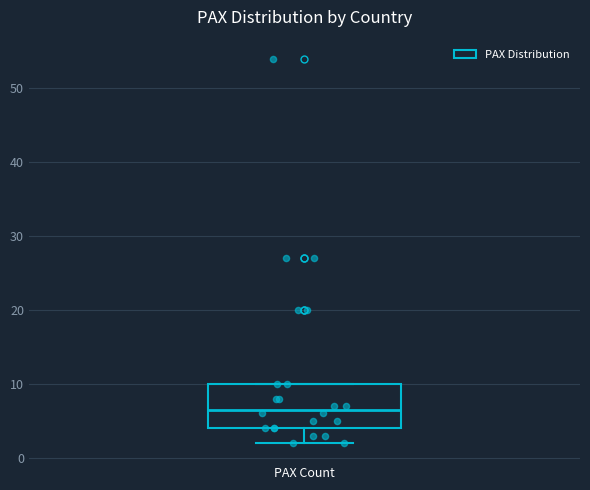

Where does the median line of the box for PAX Count sit on the y-axis? The values are not printed on the chart, so give them approximately, as read against the axis.

7